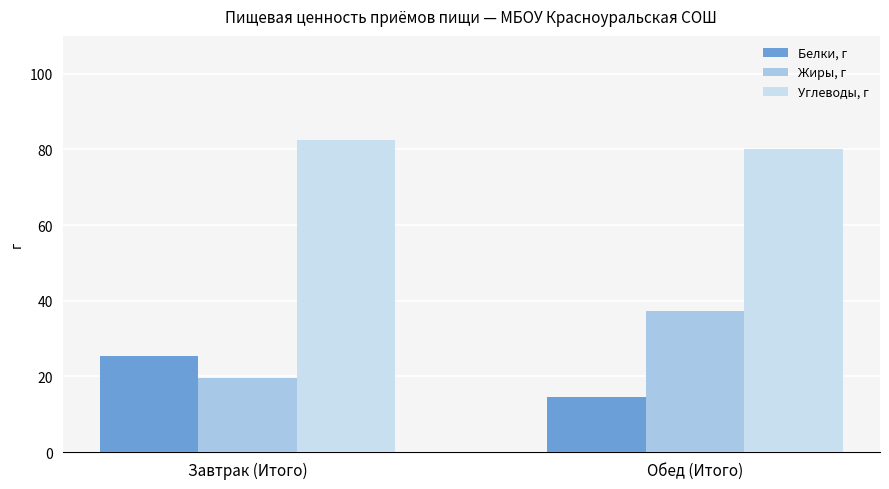

What is the minimum value for Белки, г?

14.6